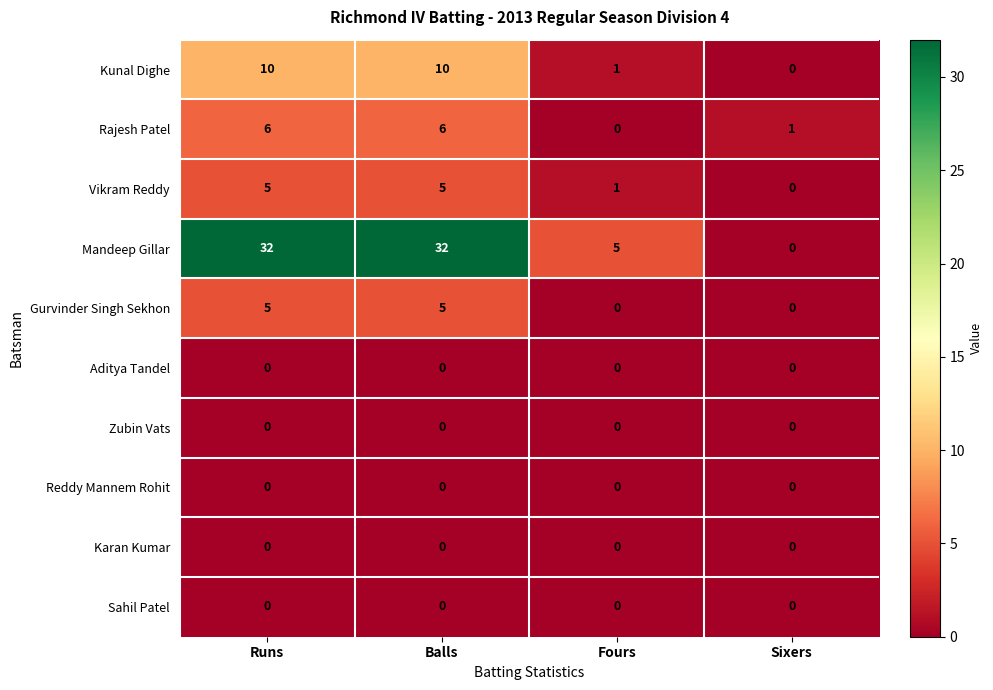

What is the spread (max minus min) of values at Runs?

32